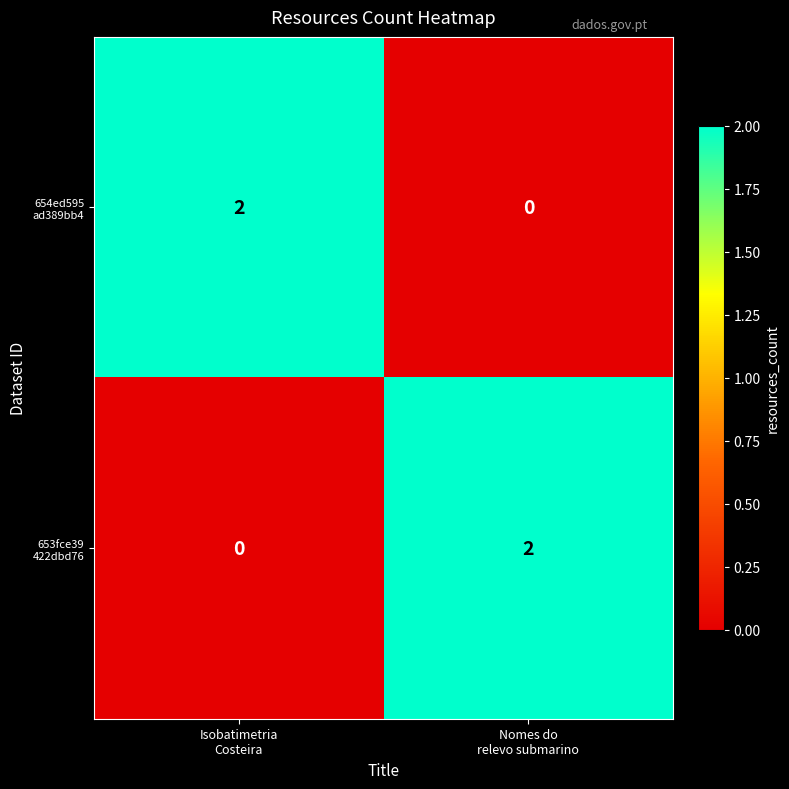

How many series are shown in this chart?

2